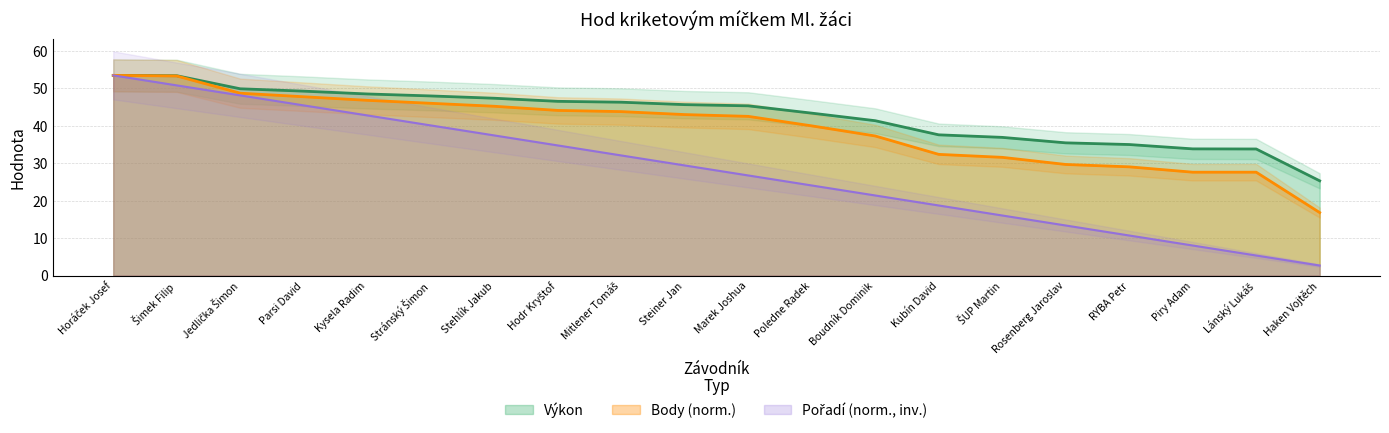

List the labels in order of Body value, largest first.

Horáček Josef, Šimek Filip, Jedlička Šimon, Parsi David, Kysela Radim, Stránský Šimon, Stehlík Jakub, Hodr Kryštof, Mitlener Tomáš, Steiner Jan, Marek Joshua, Poledne Radek, Boudník Dominik, Kubín David, ŠUP Martin, Rosenberg Jaroslav, RYBA Petr, Piry Adam, Lánský Lukáš, Haken Vojtěch